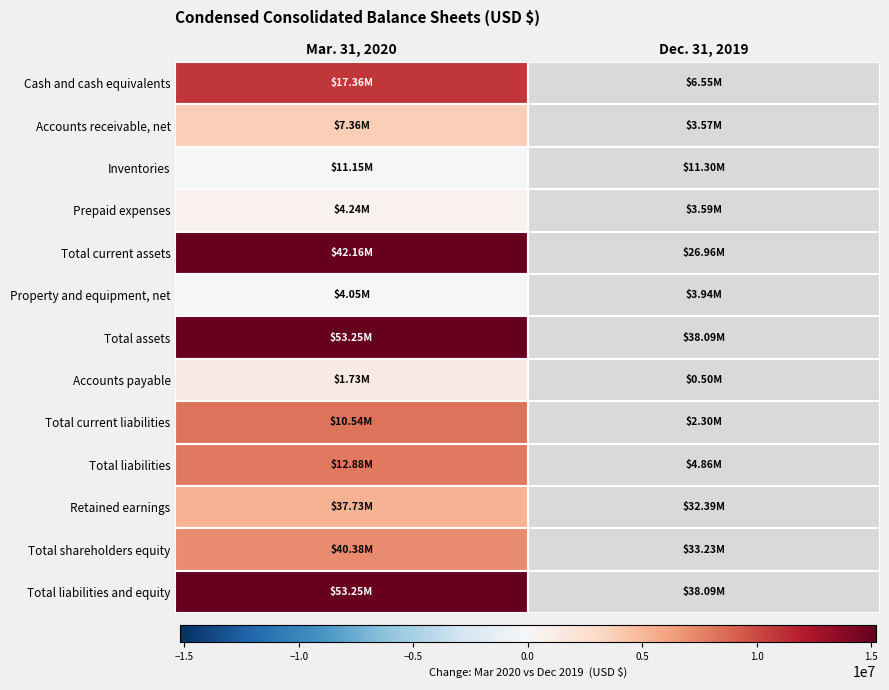

At how many categories does at least one series exceed 50647052?

1